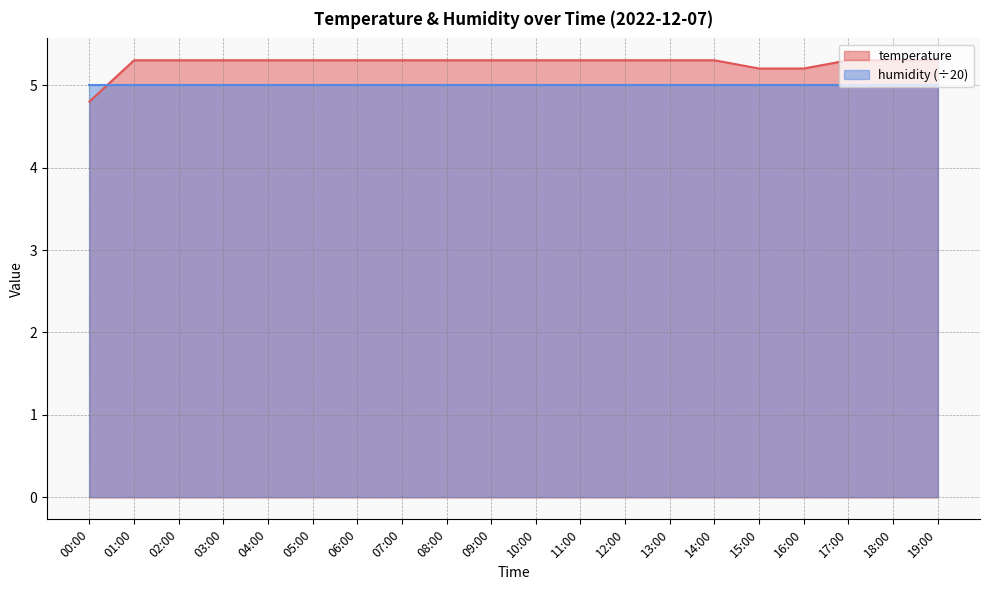

Rank the categories by value from highest to lowest.

01:00, 02:00, 03:00, 04:00, 05:00, 06:00, 07:00, 08:00, 09:00, 10:00, 11:00, 12:00, 13:00, 14:00, 17:00, 18:00, 19:00, 15:00, 16:00, 00:00